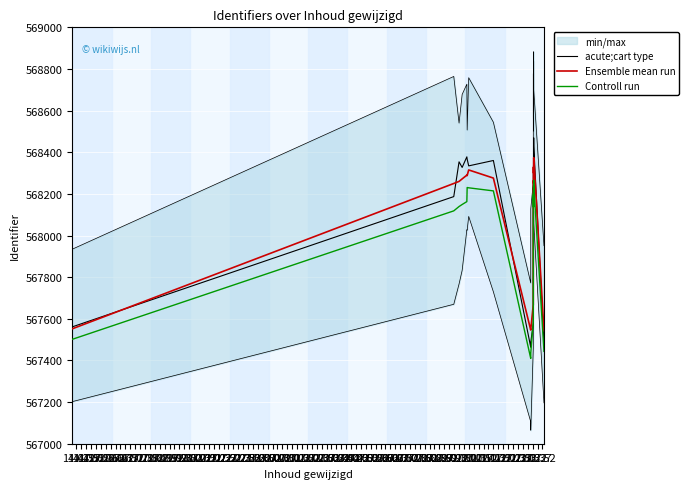

Rank the categories by Controll run value from highest to lowest.

19.22, 19.37, 18.37, 18.22, 15.22, 15.37, 15.52, 19.07, 18.52, 16.52, 17.22, 17.07, 15.07, 14.52, 17.52, 17.37, 14.37, 18.07, 14.22, 16.37, 14.07, 19.52, 16.22, 16.07